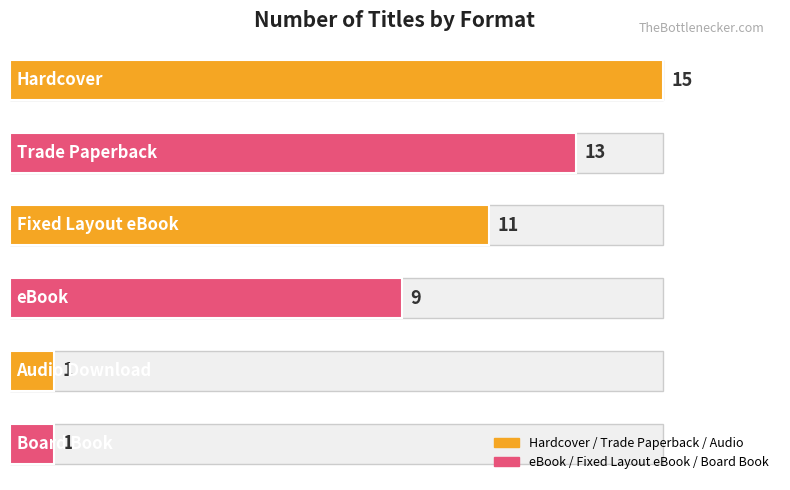

What is the sum of all values?

50